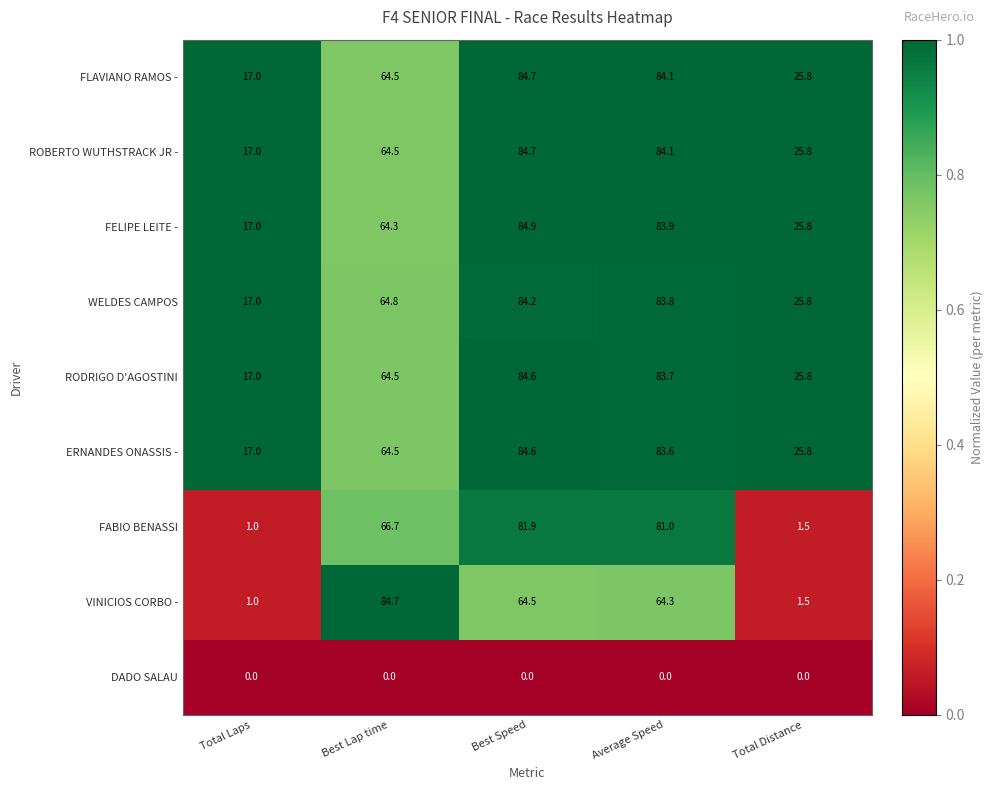

What is the difference between the highest and lowest values at Best Lap time?

84.7